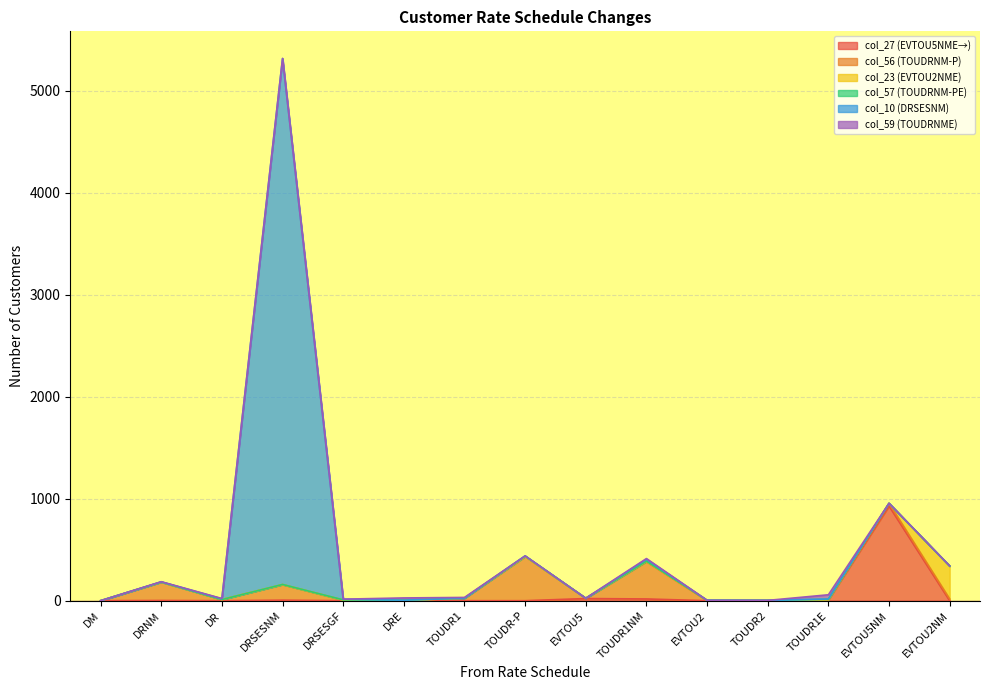

The value of col_10 (DRSESNM) at DRSESNM is 5156. True or false?

True